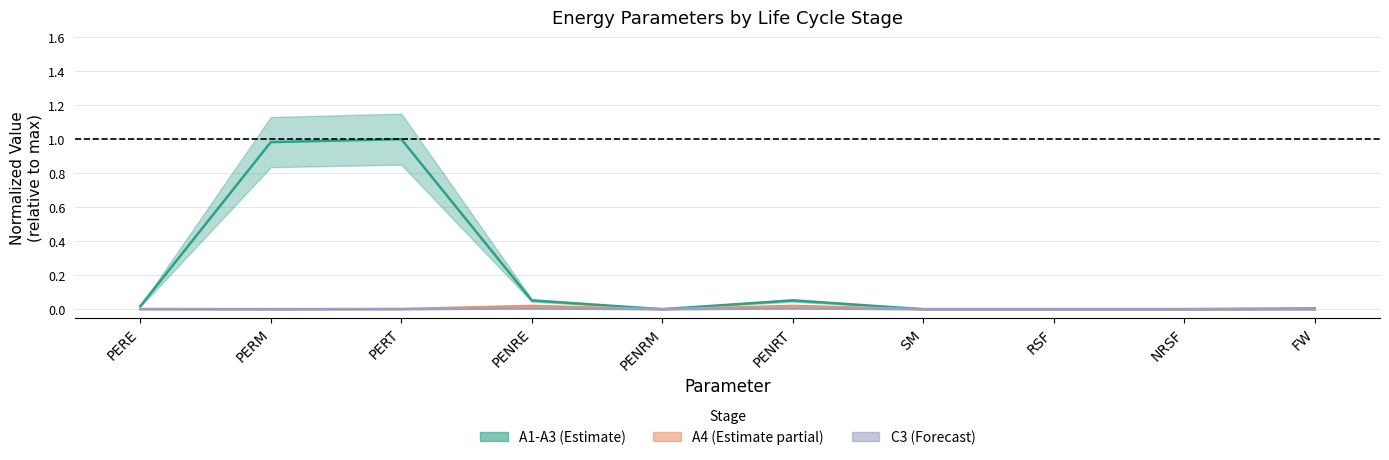

The A1-A3 series shows 0.0 at FW. True or false?

True